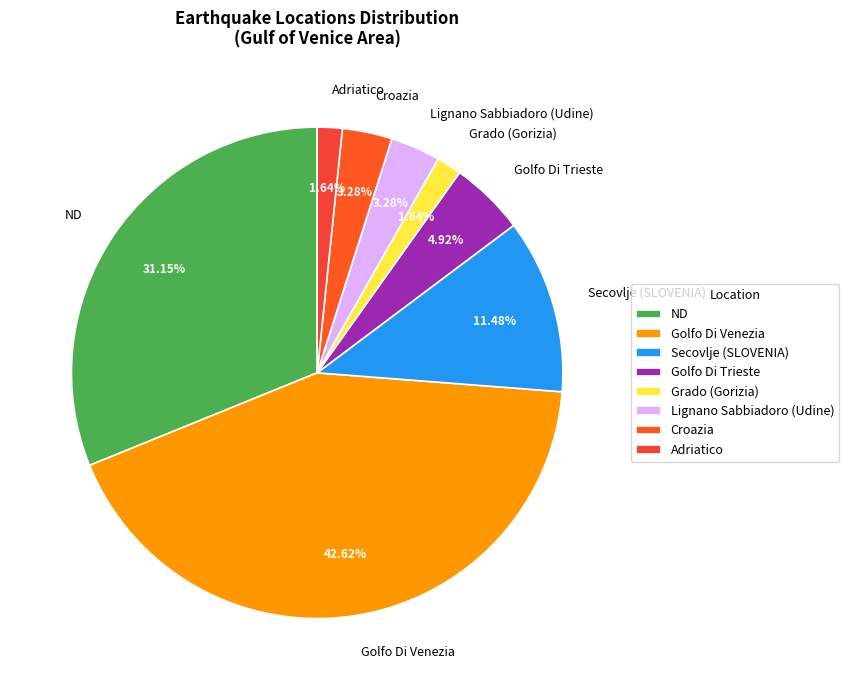

What is the total percentage of Adriatico and Golfo Di Venezia?

44.3%